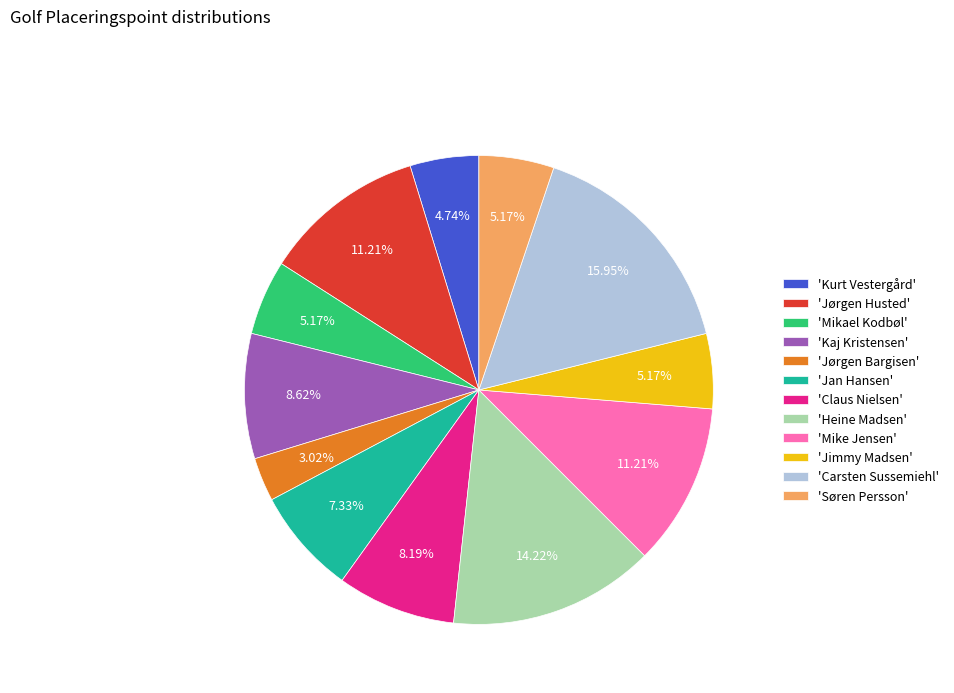

Which category has the biggest portion of the pie?

'Carsten Sussemiehl'